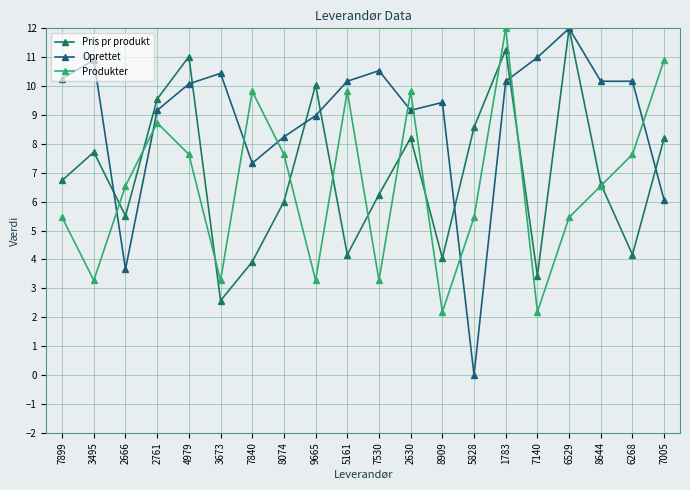

Is it true that Produkter equals 13.4 at 4979?

False